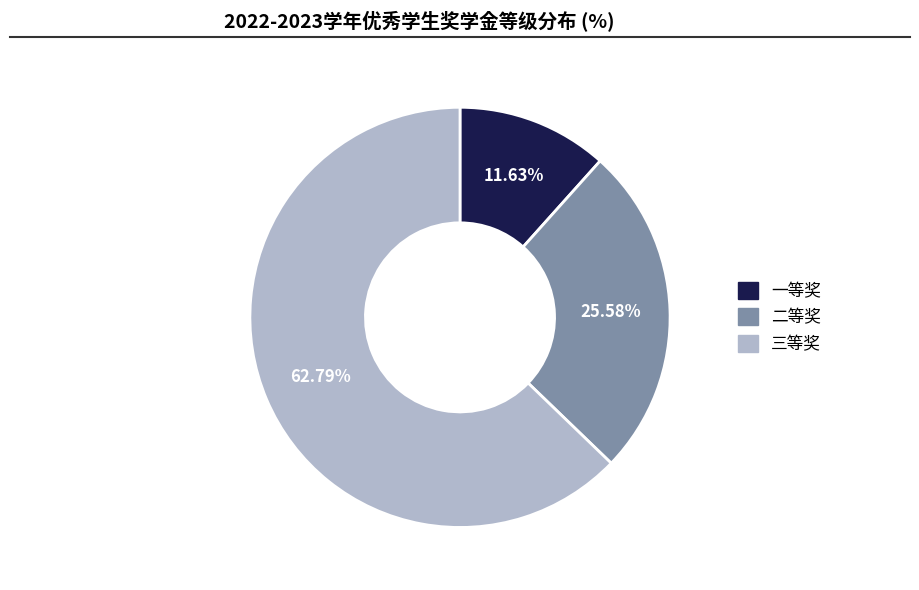

To the nearest percent, what is the difference between the largest and smallest slice percentages?

51%